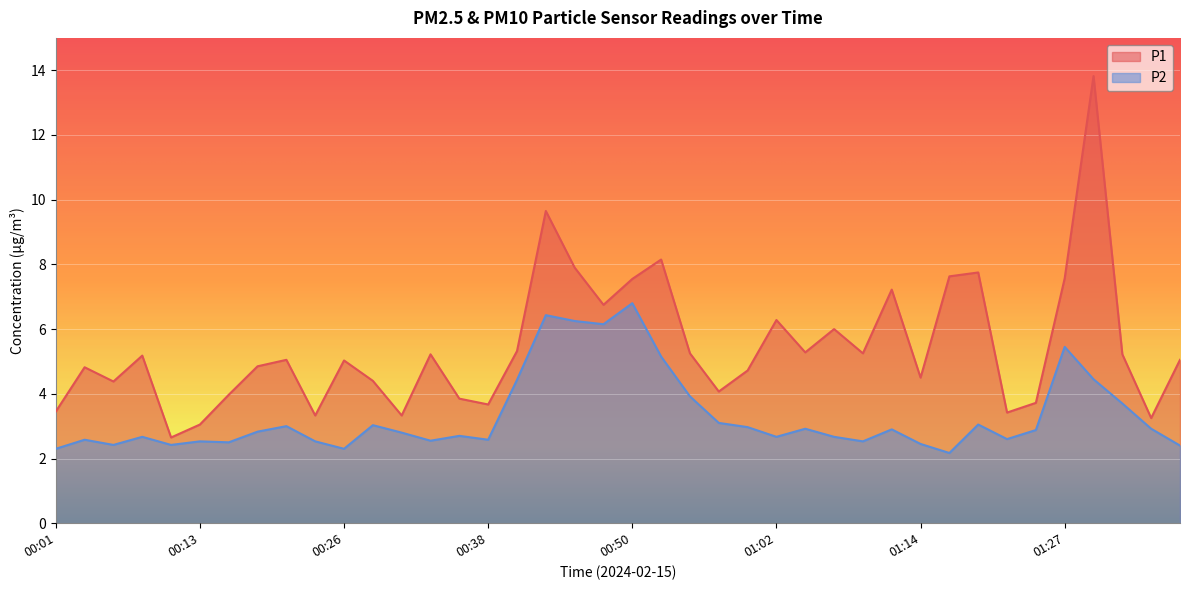

Reading left to right, transcribe all the data shown in this chart.

P1: 3.5	4.8	4.4	5.2	2.6	3.0	4.0	4.8	5.0	3.3	5.0	4.4	3.3	5.2	3.9	3.7	5.3	9.7	7.9	6.8	7.5	8.2	5.2	4.1	4.7	6.3	5.3	6.0	5.2	7.2	4.5	7.6	7.8	3.4	3.7	7.6	13.8	5.2	3.2	5.0
P2: 2.3	2.6	2.4	2.7	2.4	2.5	2.5	2.8	3.0	2.5	2.3	3.0	2.8	2.5	2.7	2.6	4.4	6.4	6.2	6.2	6.8	5.2	3.9	3.1	3.0	2.7	2.9	2.7	2.5	2.9	2.5	2.2	3.0	2.6	2.9	5.5	4.5	3.7	2.9	2.4